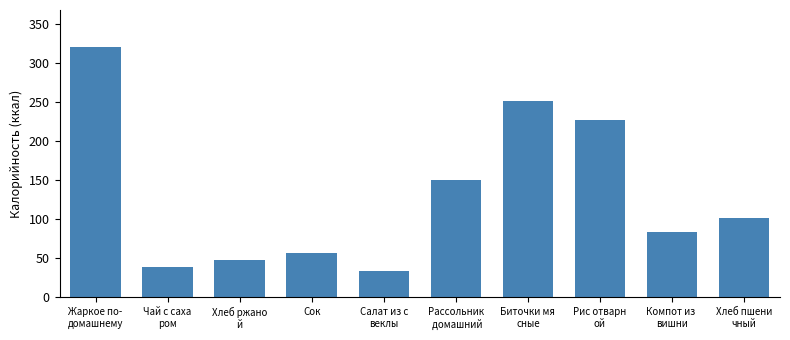

Reading right to left, transcribe all the data shown in this chart.

101.5	83.6	227.2	251.7	150.5	34.4	57.5	47.5	39.0	320.5